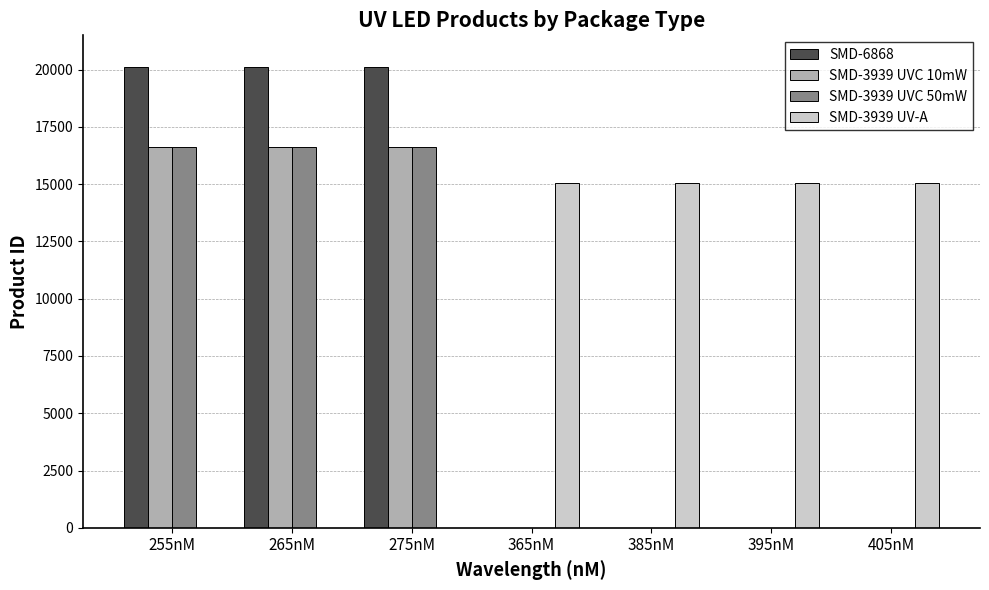

What is the total value across all series at 265nM?

53342